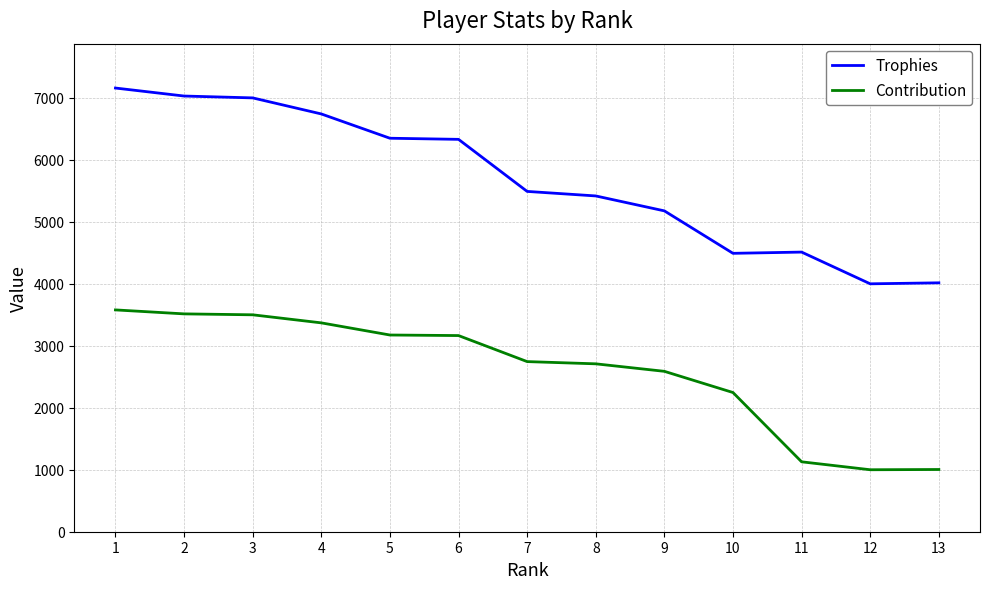

Read the Trophies value at 3, to the nearest 10.

7000